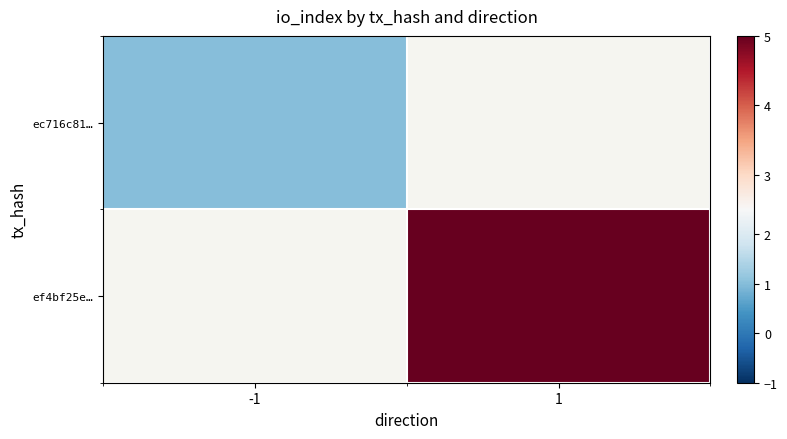

At which category does the chart reach its peak across all series?

1